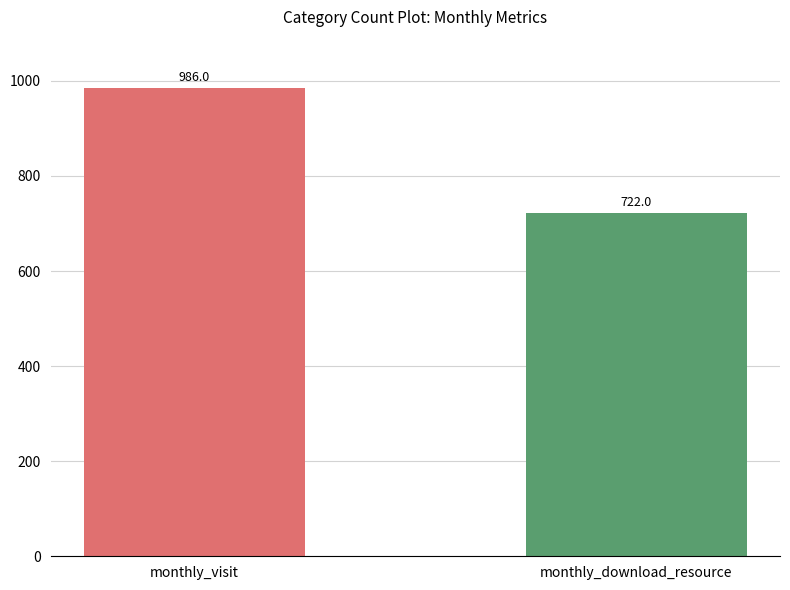

What is the average value?

854